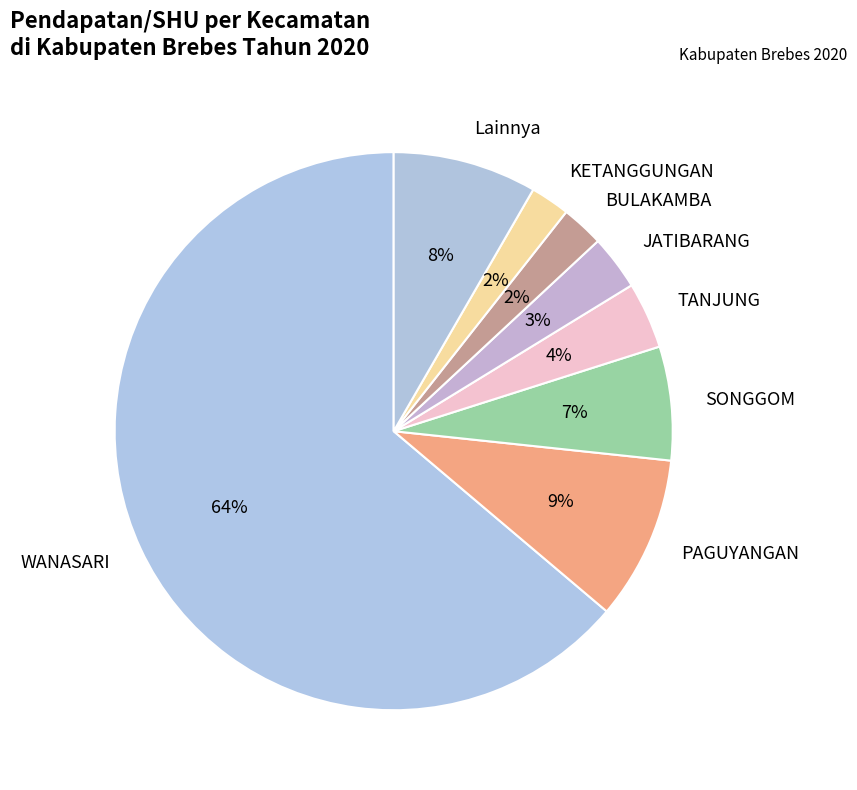

What percentage is the Lainnya slice, to the nearest percent?

8%